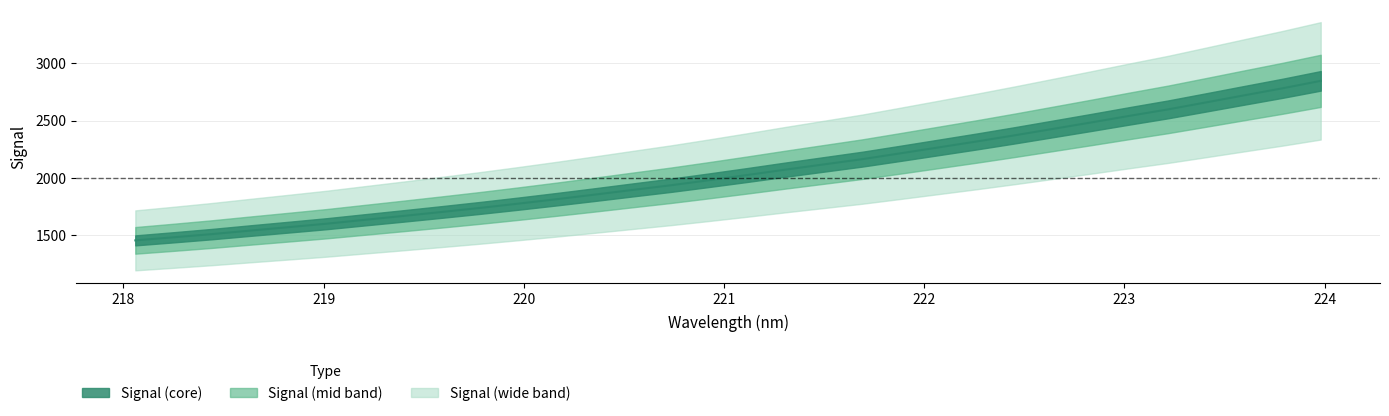

Reading right to left, transcribe all the data shown in this chart.

223.9802=2847.5	223.7895=2782.6	223.5987=2721.3	223.408=2659.4	223.2172=2598.2	223.0264=2542.3	222.8355=2484.7	222.6447=2428.5	222.4538=2372.6	222.263=2318.4	222.0721=2266.4	221.8812=2214.6	221.6902=2163.6	221.4993=2118.1	221.3083=2072.5	221.1174=2025.6	220.9264=1980.1	220.7354=1935.9	220.5444=1895.1	220.3533=1853.9	220.1623=1813.7	219.9712=1774.9	219.7801=1737.6	219.589=1702.3	219.3979=1667.8	219.2067=1634.1	219.0156=1600.1	218.8244=1569.7	218.6332=1539.8	218.442=1509.2	218.2508=1481.3	218.0596=1454.5